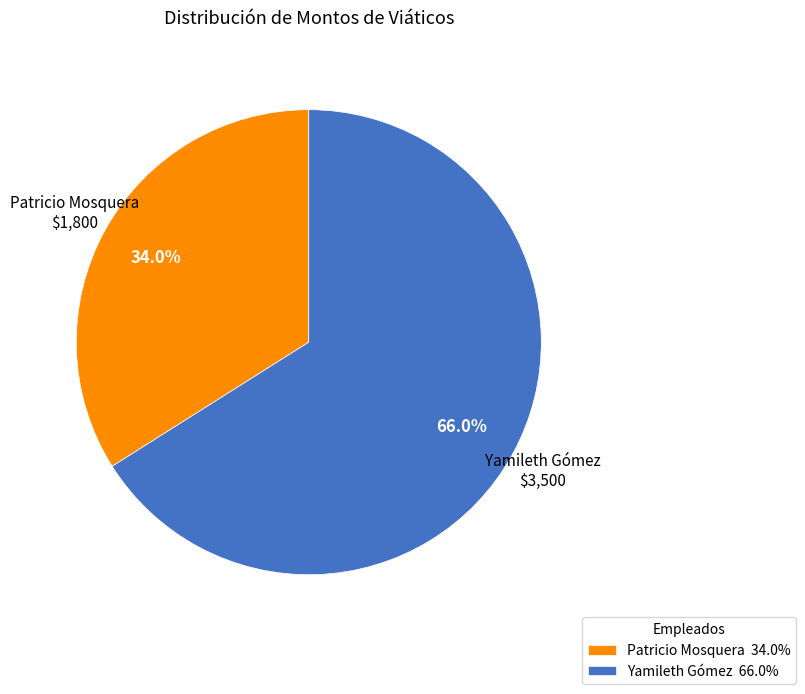

Rank the categories by value from lowest to highest.

Patricio Mosquera, Yamileth Gómez